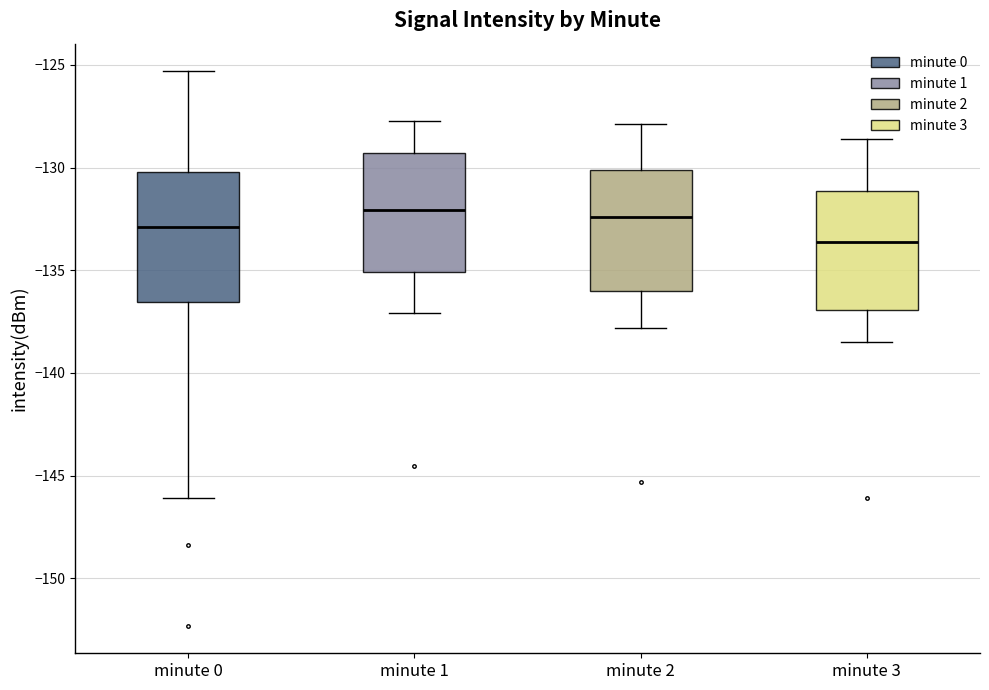

Reading left to right, read every box against the y-axis: the position of its median line, the range the box covers, and the ends of its whiskers. The values are not printed on the chart, so give them approximately, as read against the axis.

minute 0: median -133.0, box -136.5 to -130.0, whiskers -146.0 to -125.5
minute 1: median -132.0, box -135.0 to -129.5, whiskers -137.0 to -128.0
minute 2: median -132.5, box -136.0 to -130.0, whiskers -138.0 to -128.0
minute 3: median -133.5, box -137.0 to -131.0, whiskers -138.5 to -128.5